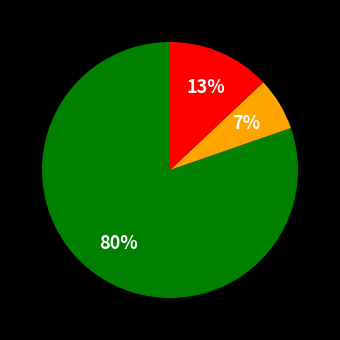

To the nearest percent, what is the average slice percentage?

33%